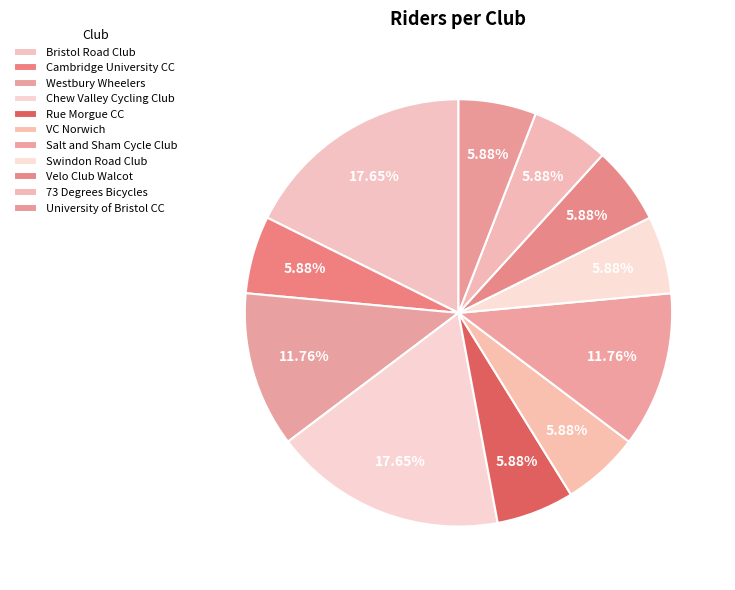

What percentage is the VC Norwich slice, to the nearest percent?

6%